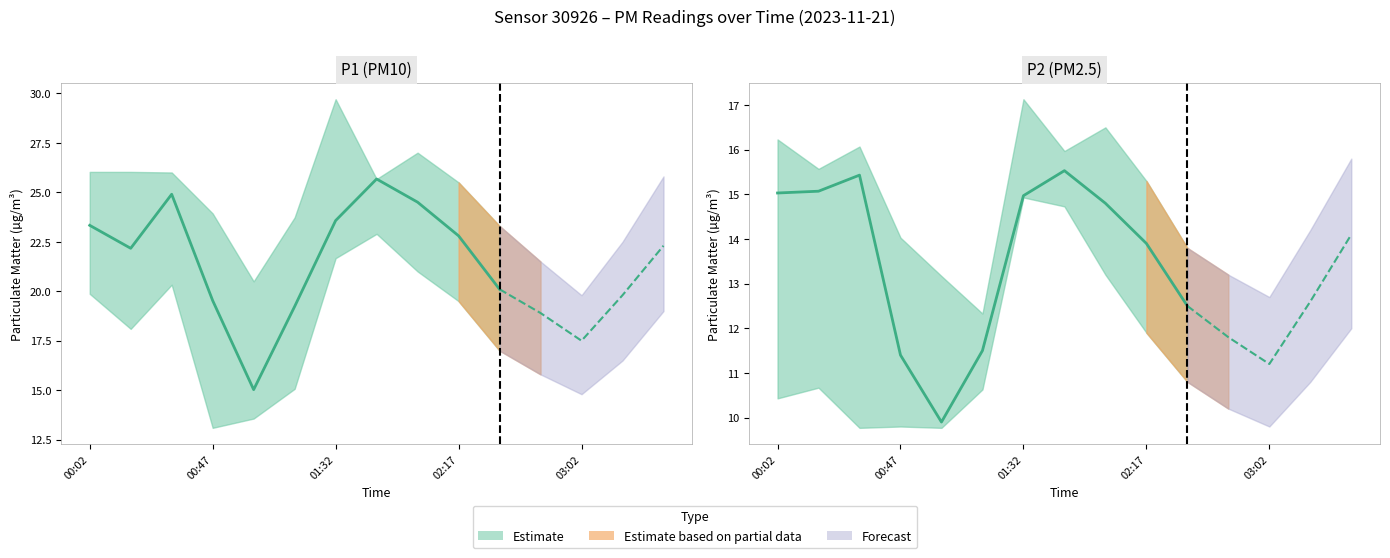

Rank the categories by P2_upper value from lowest to highest.

01:17, 03:02, 01:02, 02:47, 02:32, 00:47, 03:17, 02:17, 00:17, 03:32, 01:47, 00:32, 00:02, 02:02, 01:32